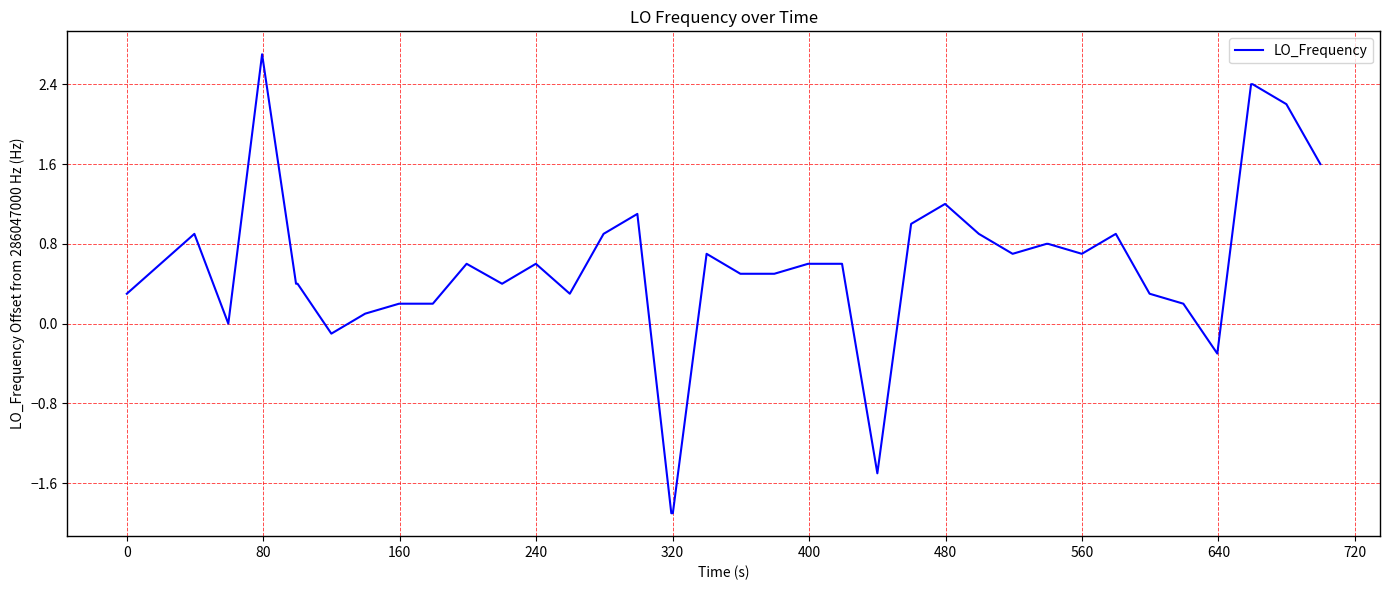

What is the smallest value displayed?

-1.9